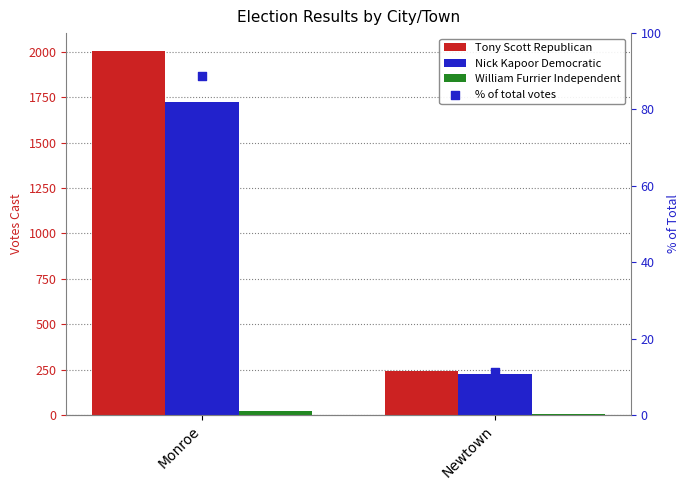

Which series contains the lowest Y value?

William Furrier Independent